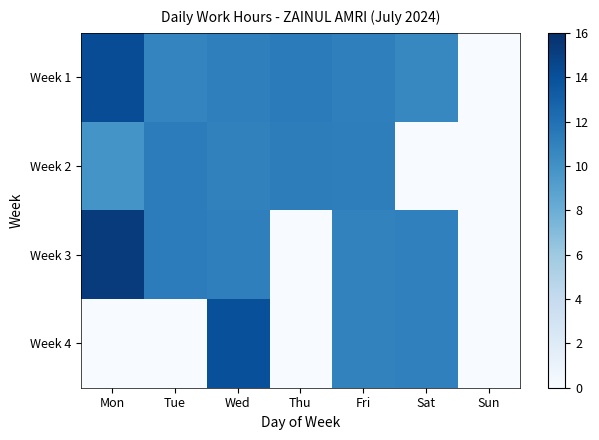

Reading right to left, list all the values displayed in this chart.

Week 1: Sun=0.0	Sat=10.6	Fri=11.1	Thu=11.3	Wed=11.1	Tue=10.8	Mon=14.2
Week 2: Sun=0.0	Sat=0.0	Fri=11.1	Thu=11.2	Wed=11.0	Tue=11.3	Mon=9.8
Week 3: Sun=0.0	Sat=11.0	Fri=10.9	Thu=0.0	Wed=11.1	Tue=11.3	Mon=15.3
Week 4: Sun=0.0	Sat=11.0	Fri=10.9	Thu=0.0	Wed=14.0	Tue=0.0	Mon=0.0